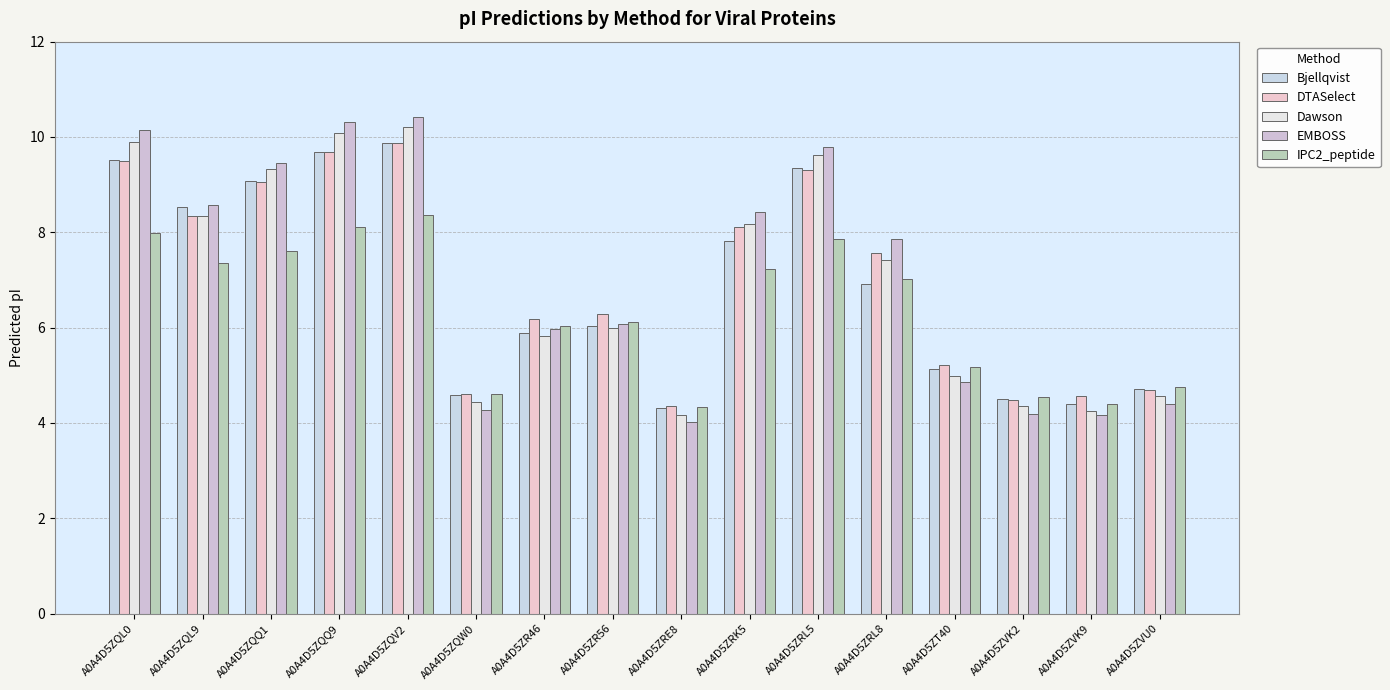

What position from the left is A0A4D5ZQL0?

1